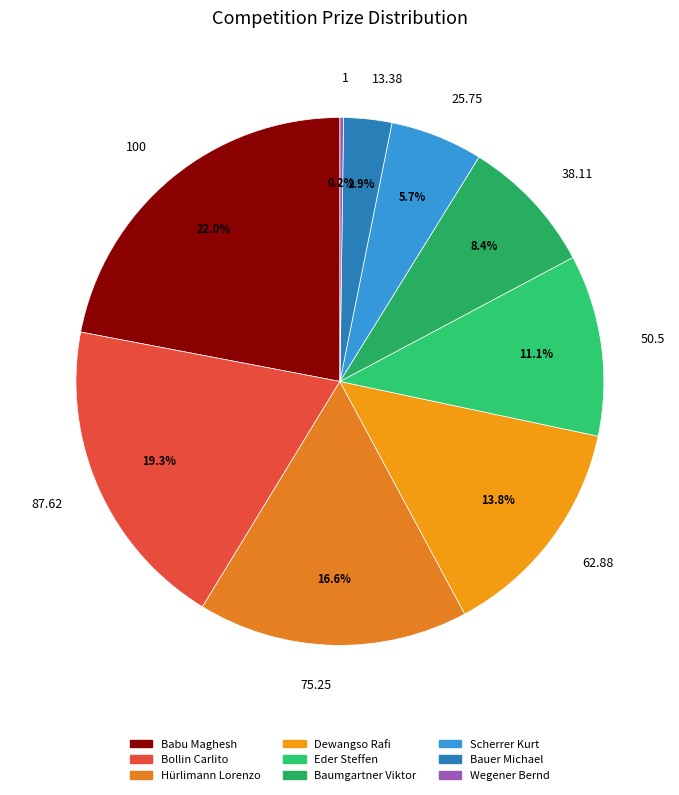

What is the ratio of the value at 87.62 to the value at 25.75?

3.4